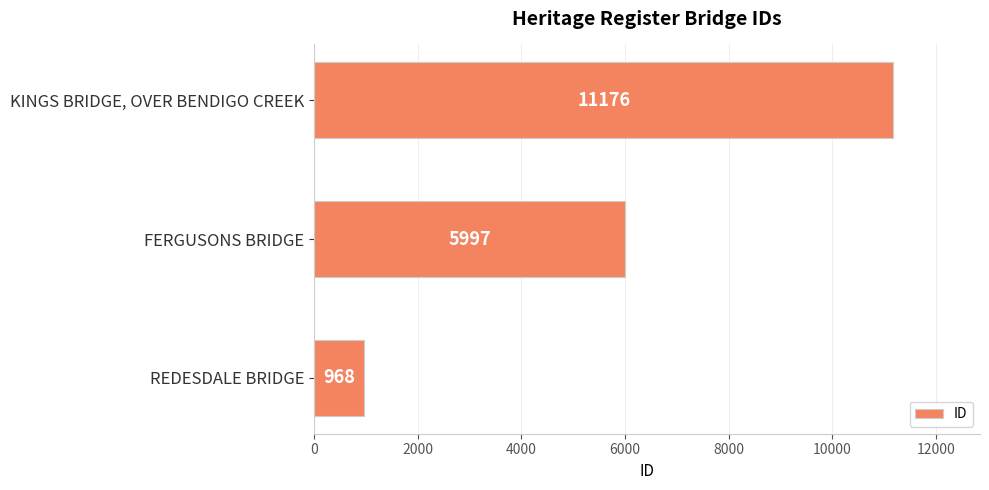

Which category has the highest value across all series?

KINGS BRIDGE, OVER BENDIGO CREEK